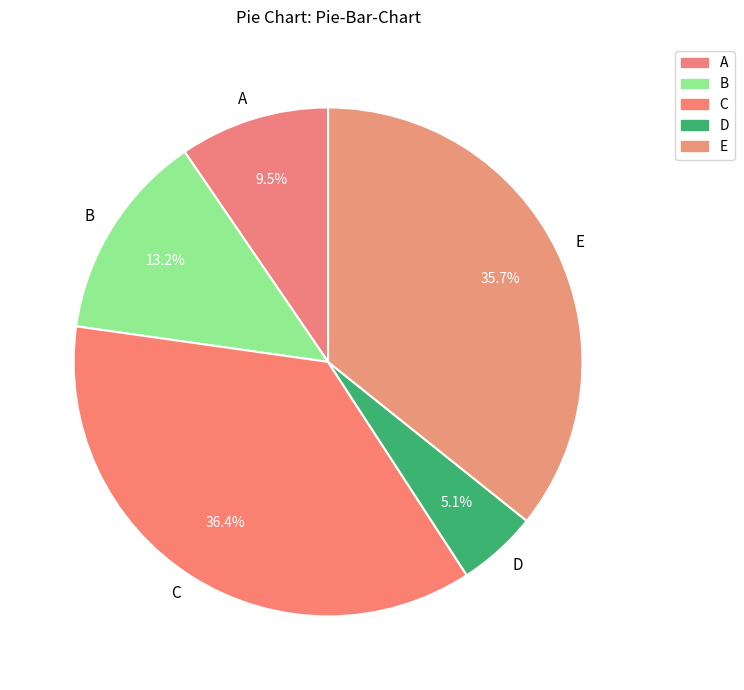

Which category has the smallest portion of the pie?

D